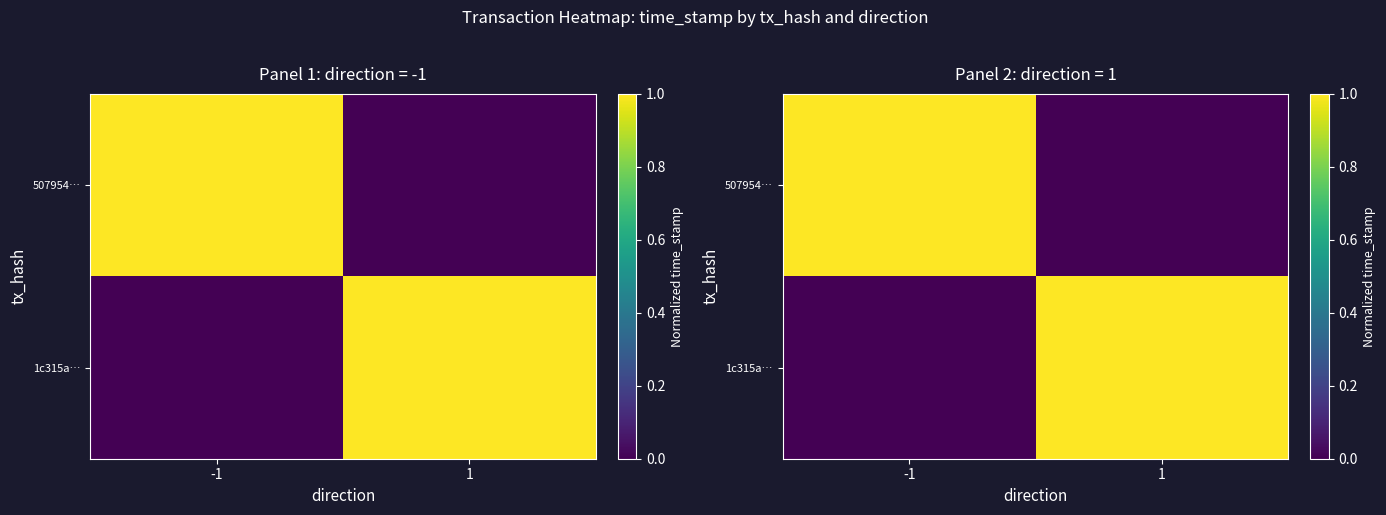

At how many categories does at least one series exceed 0?

2